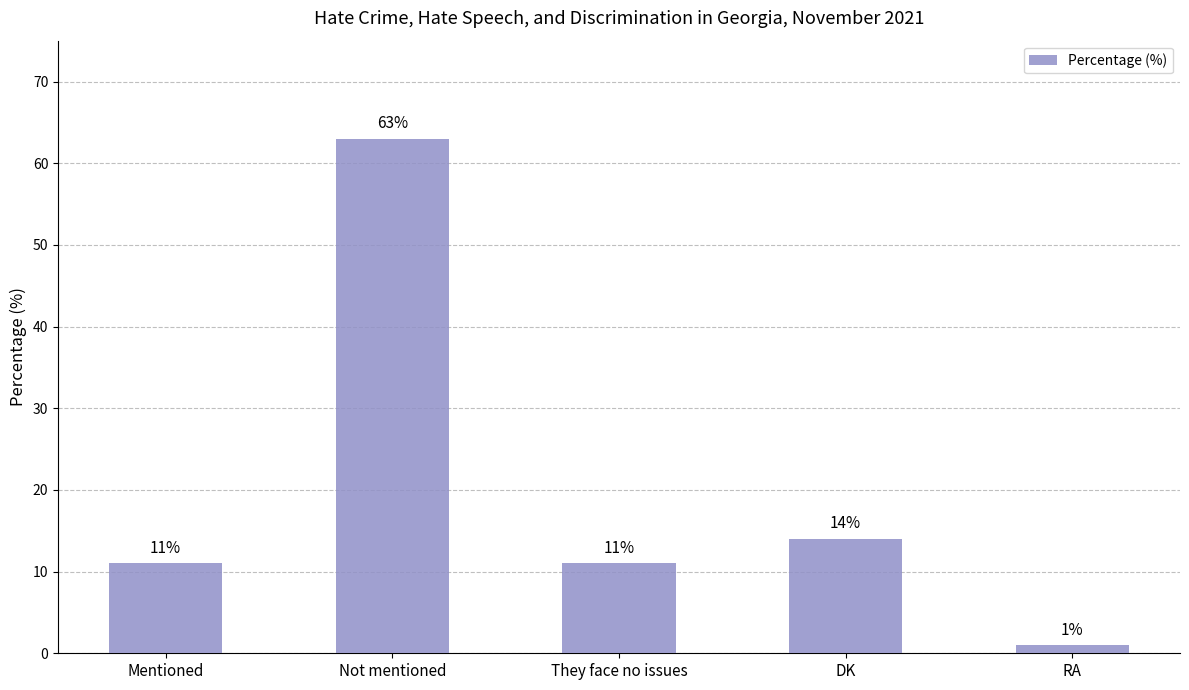

What is the label of the 4th bar from the left?

DK